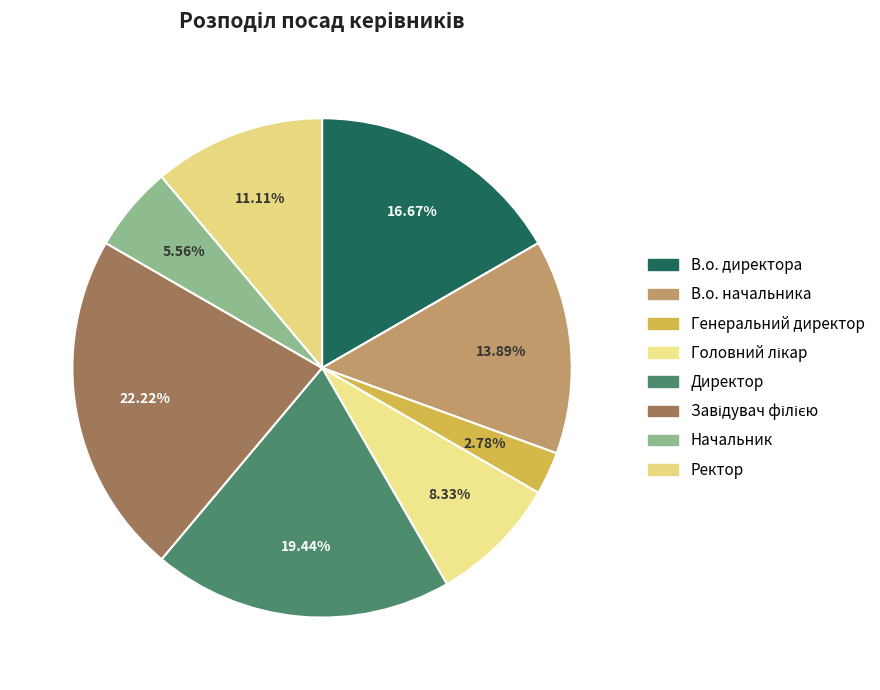

What portion of the pie excludes Начальник?

94.4%